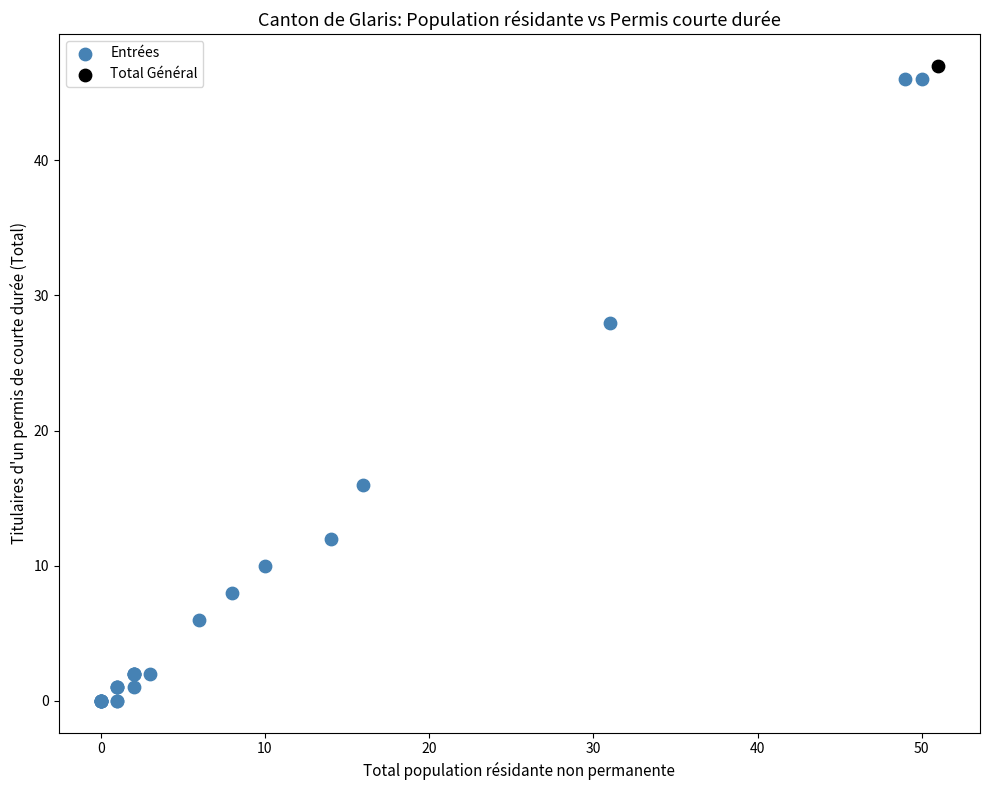

What are all the series names shown in the legend?

Entrées, Total Général